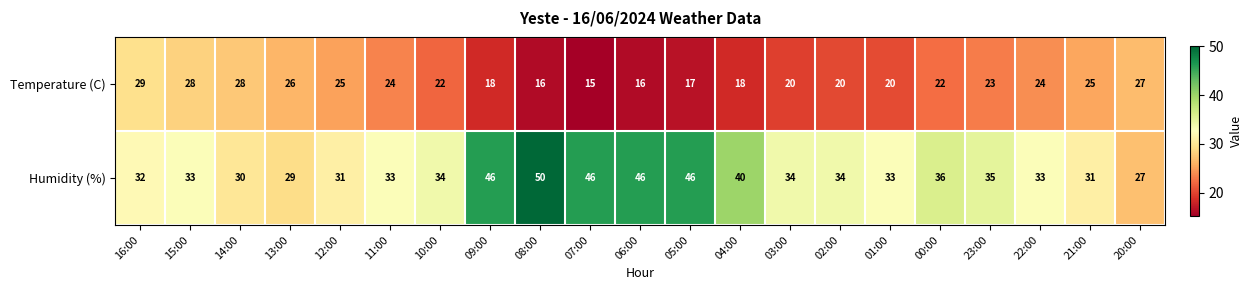

The value of Humidity (%) at 06:00 is 14. True or false?

False